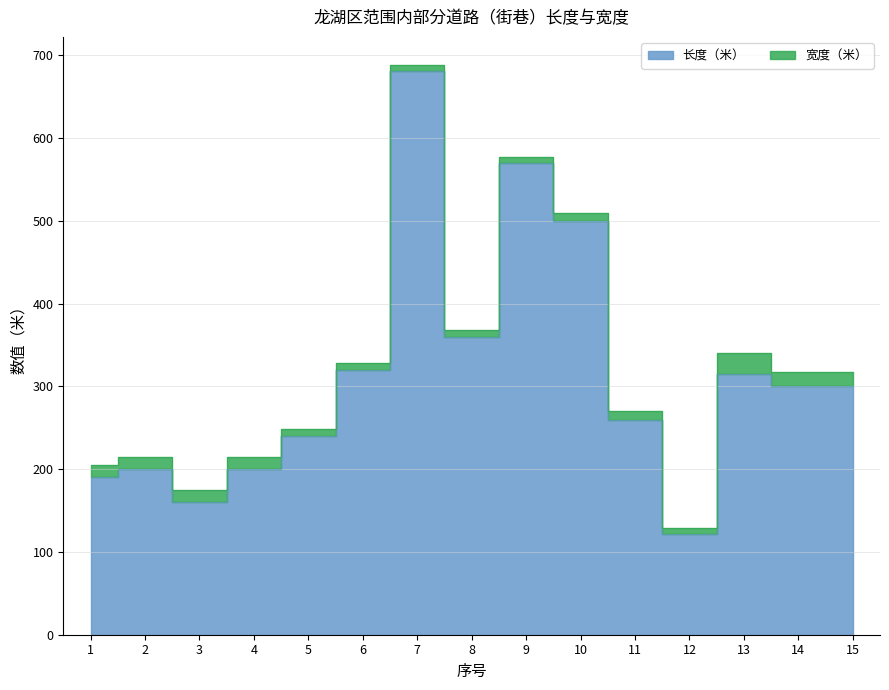

Rank the categories by value from lowest to highest.

12, 3, 1, 2, 4, 5, 11, 14, 15, 13, 6, 8, 10, 9, 7